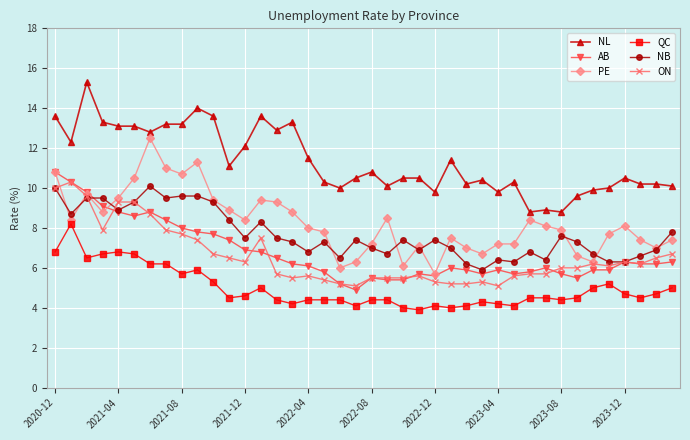

True or false: ON has more than 1 points higher than both neighbors.

True